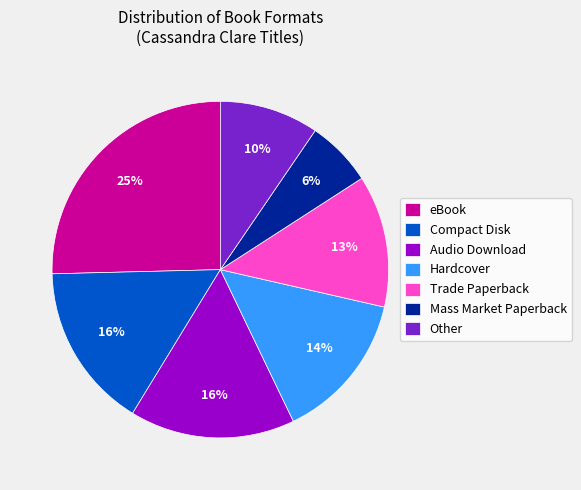

To the nearest percent, what is the difference between the Trade Paperback and Audio Download slice percentages?

3%